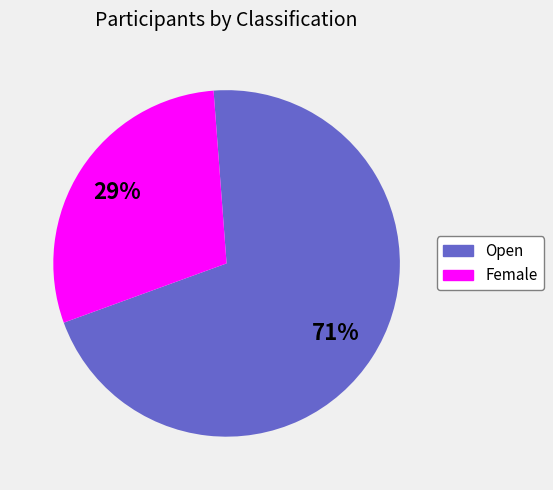

What is the smallest slice in the pie chart?

Female